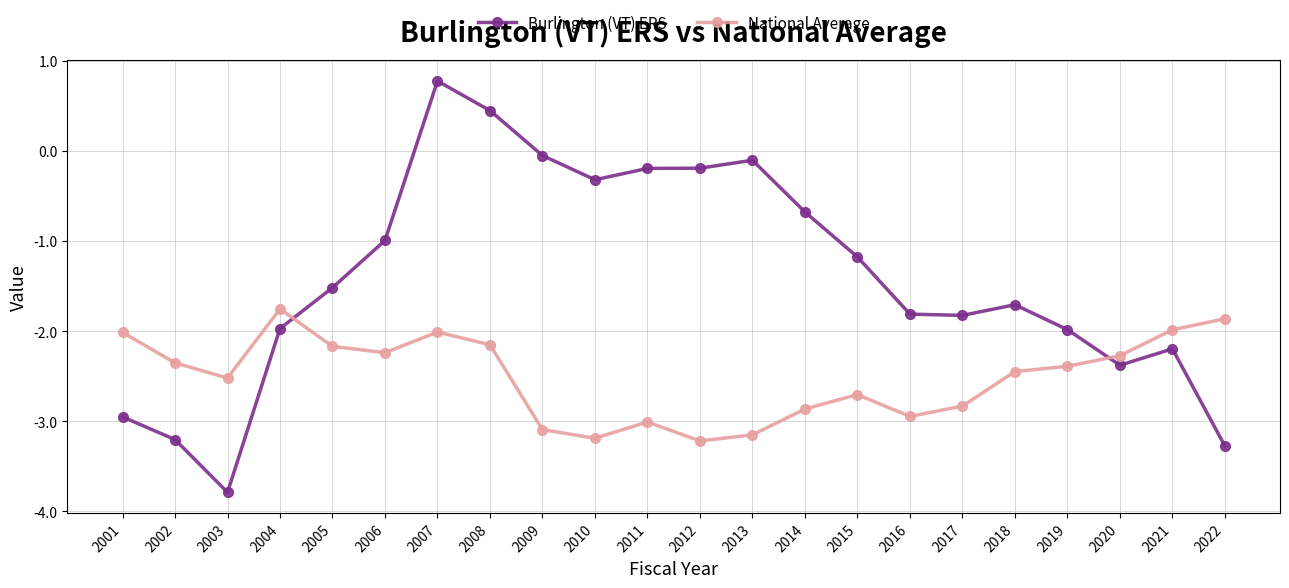

Which series ends up on top after the final intersection of Burlington (VT) ERS and National Average?

National Average